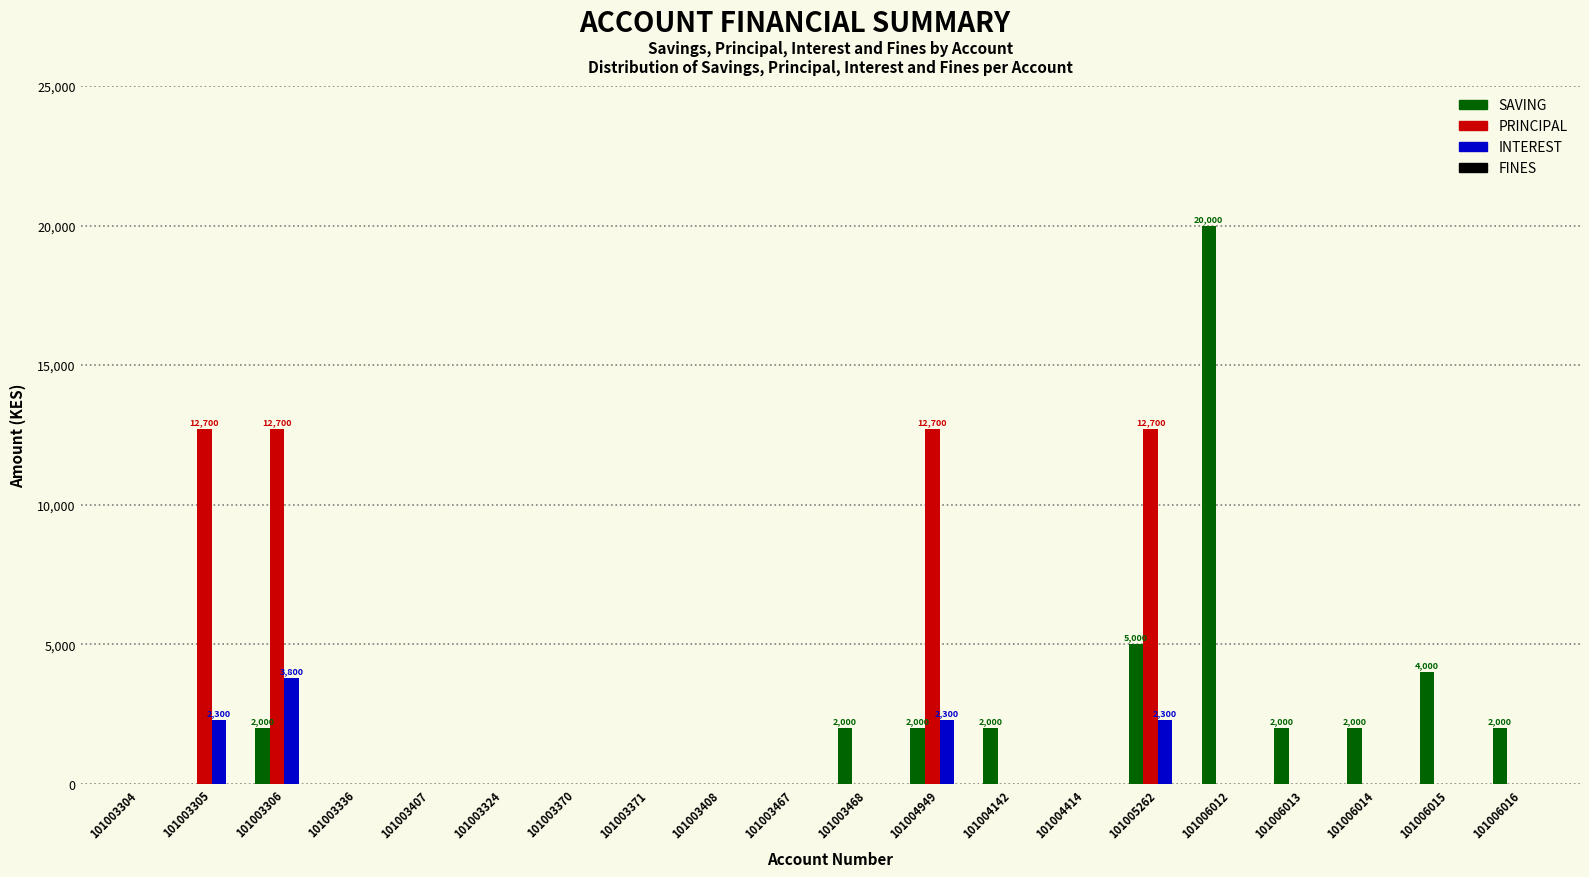

Which category has the highest value across all series?

101006012